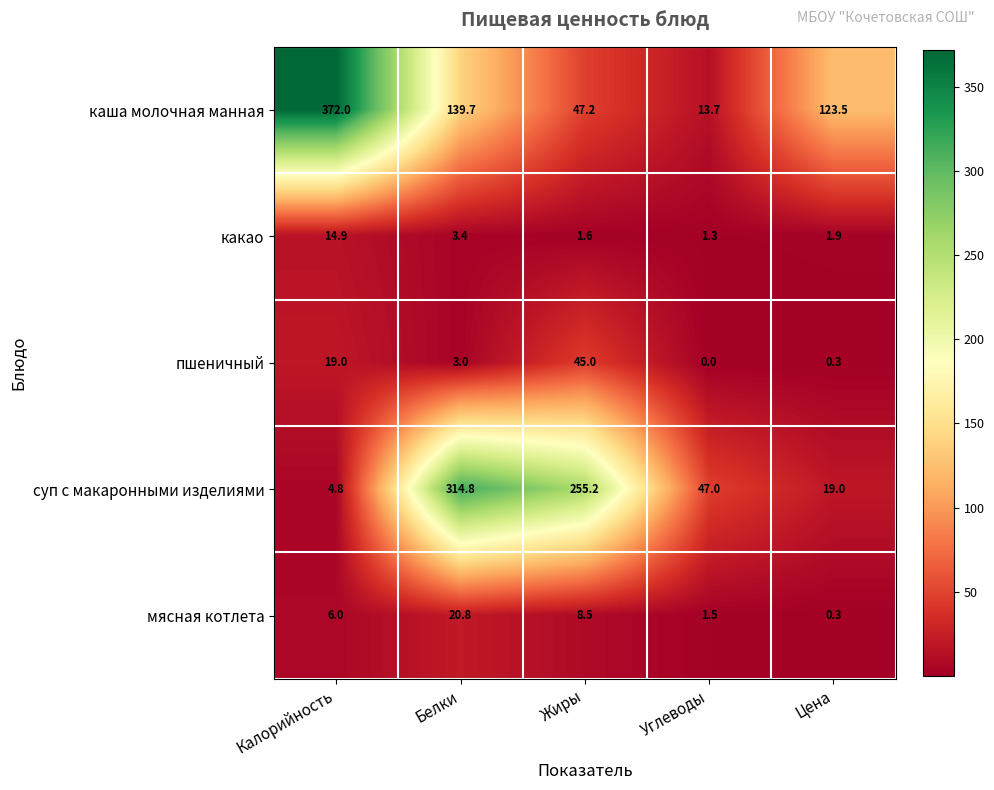

At which label does какао reach its minimum?

Углеводы